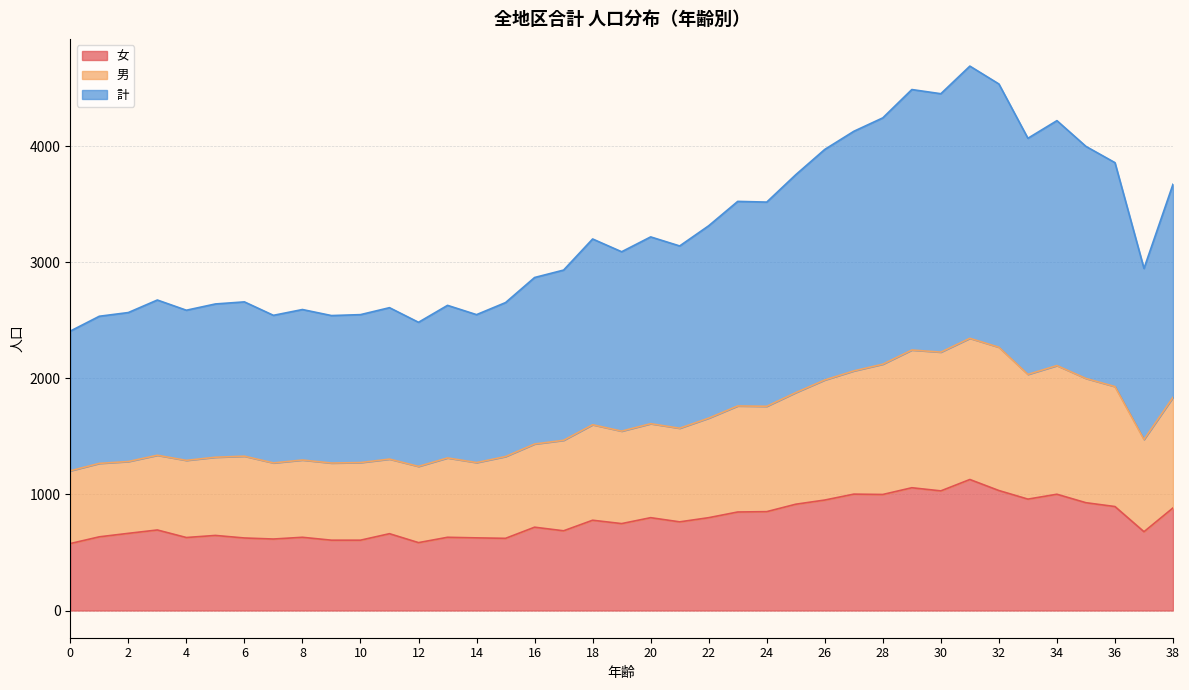

Which series has the largest total across all categories?

計